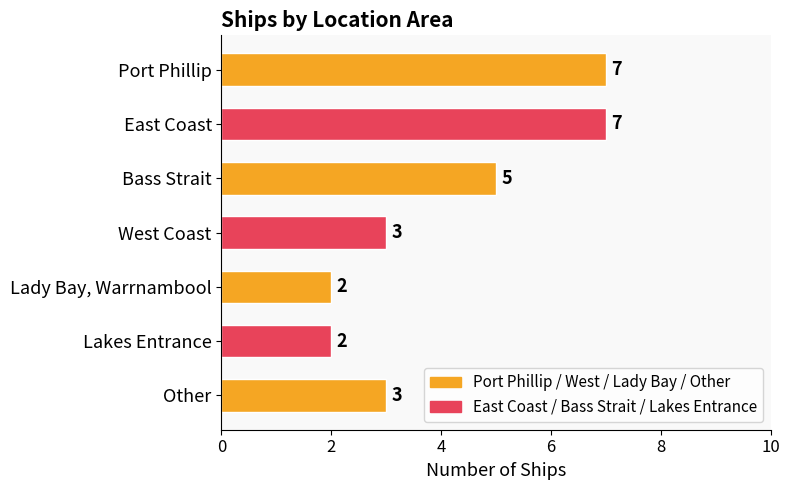

Are the bars grouped side by side (vs. stacked)?

No